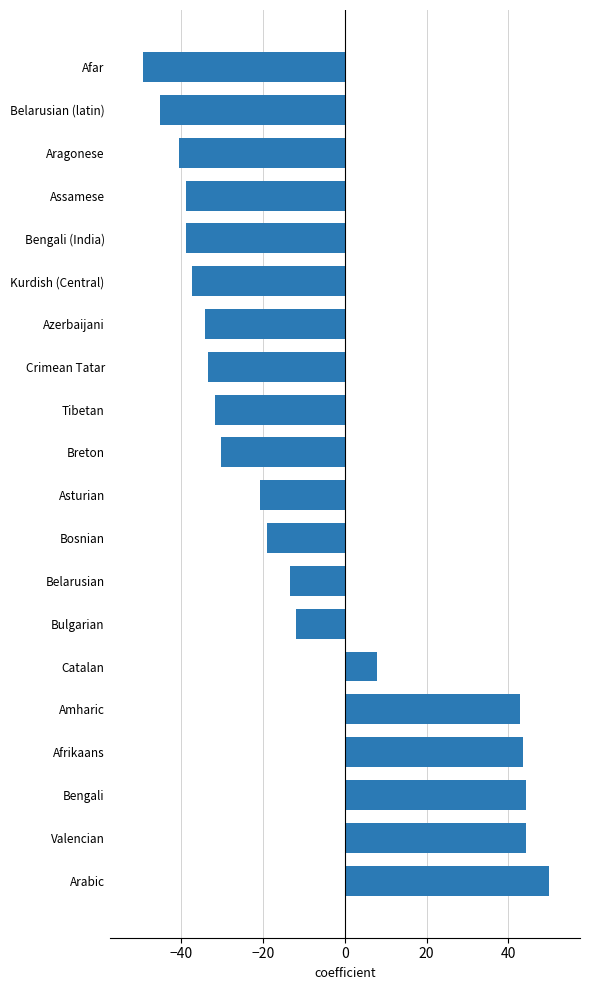

Where is the data nearest to the value 0?

Catalan